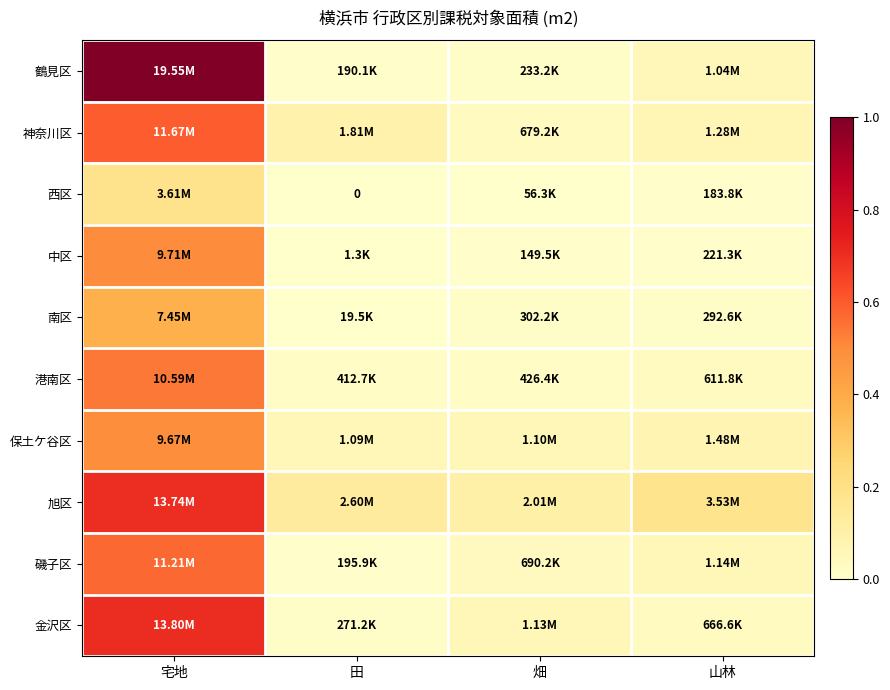

Which series has the largest total across all categories?

旭区